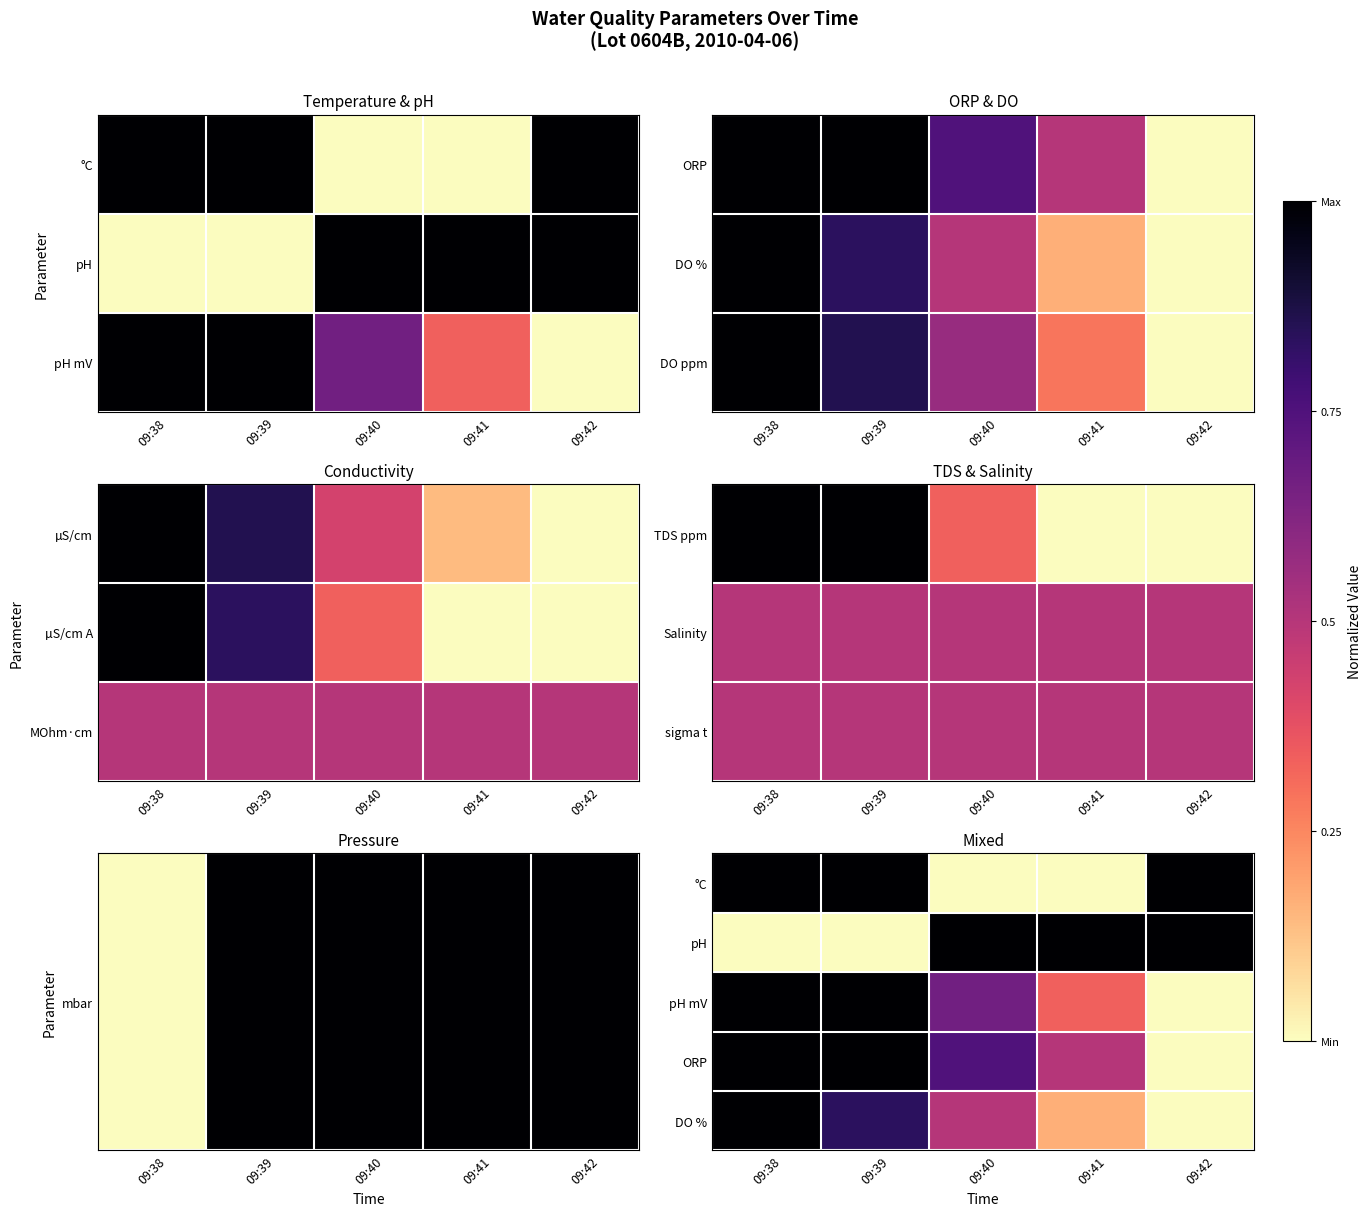

What is the total value across all series at 09:42?

2.0